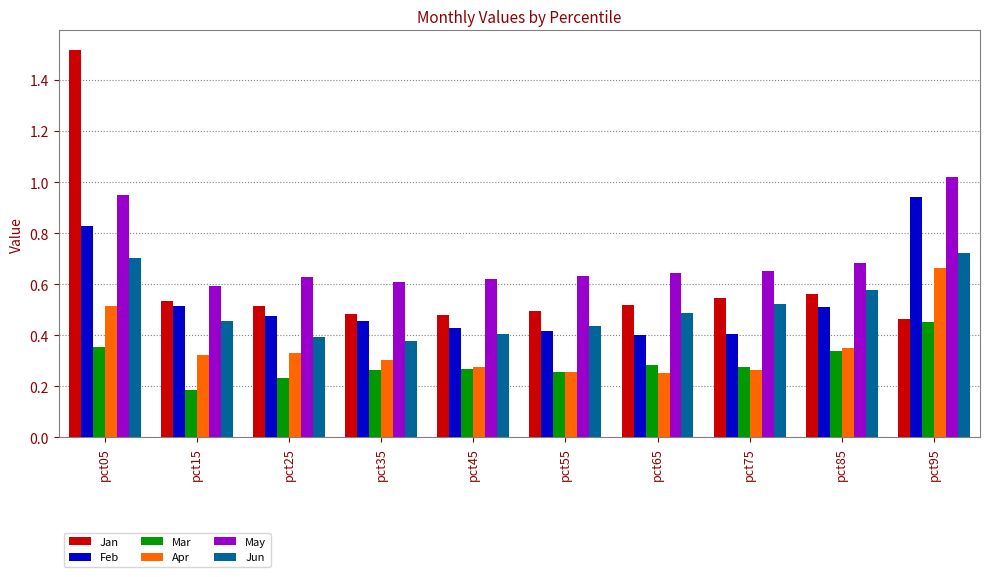

Count the Jun values in the range 0 to 1.

10